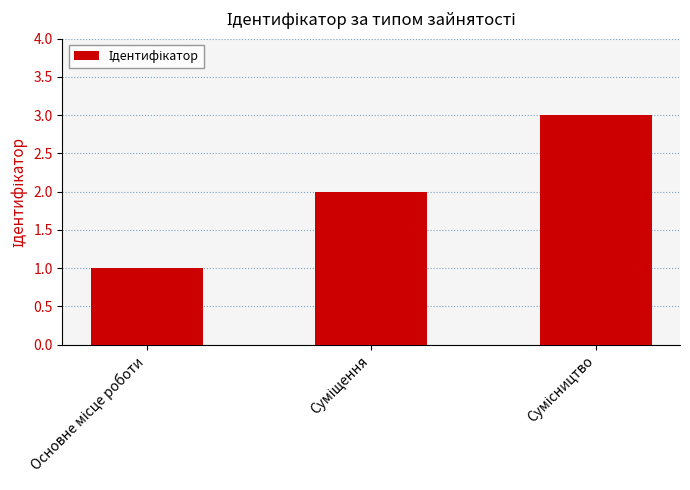

What is the smallest value displayed?

1